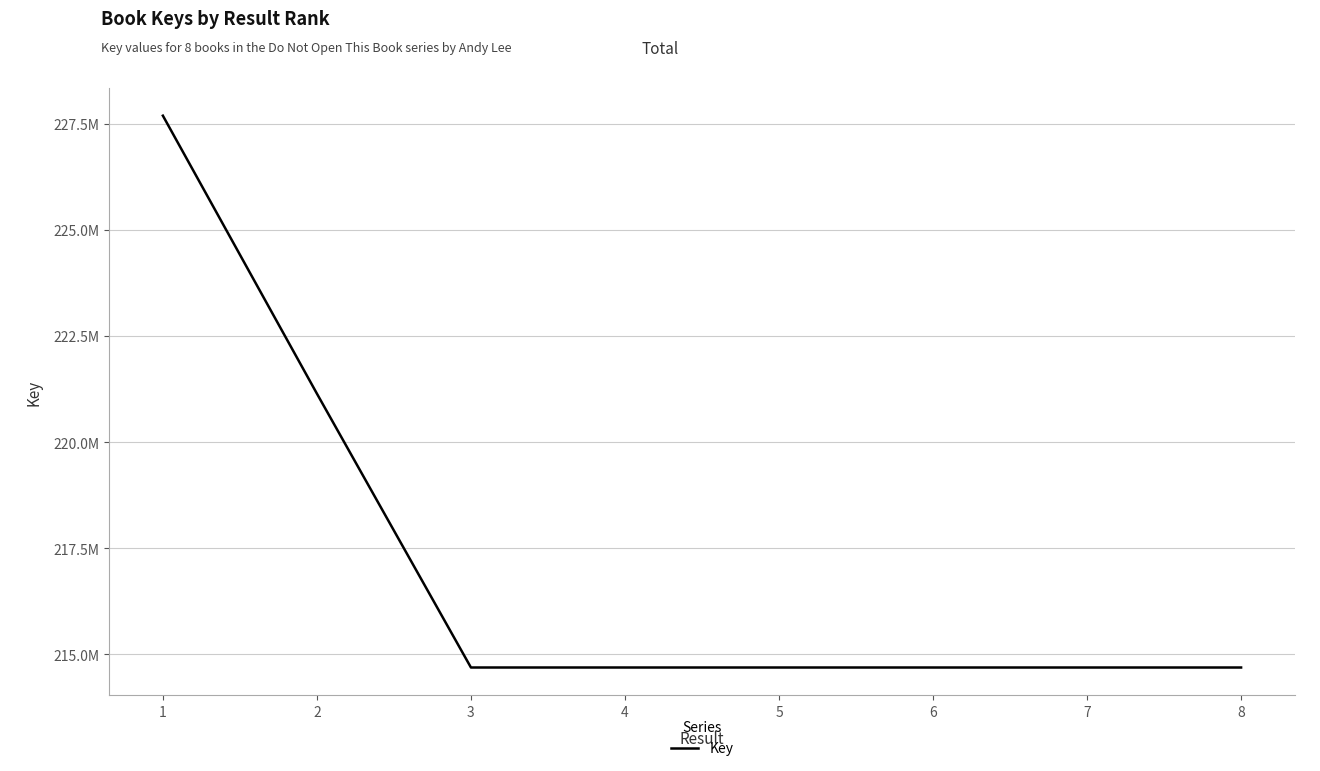

Does the chart have visible grid lines?

Yes